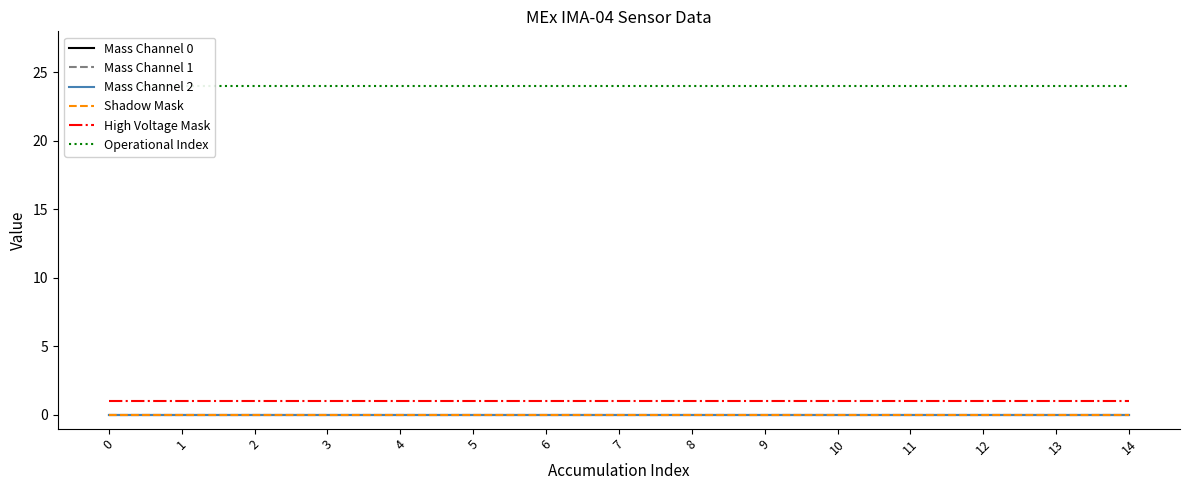

True or false: Mass Channel 0 and Shadow Mask cross at least once.

False